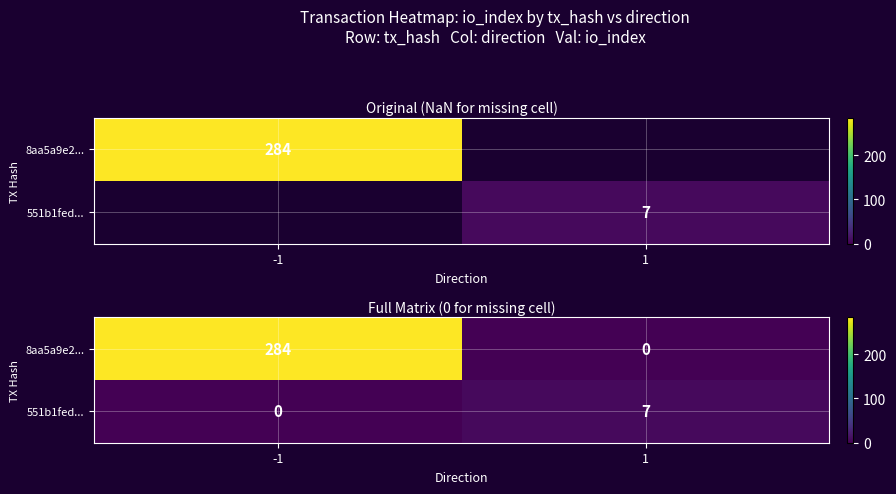

Is it true that 551b1fed... equals 0 at -1?

True